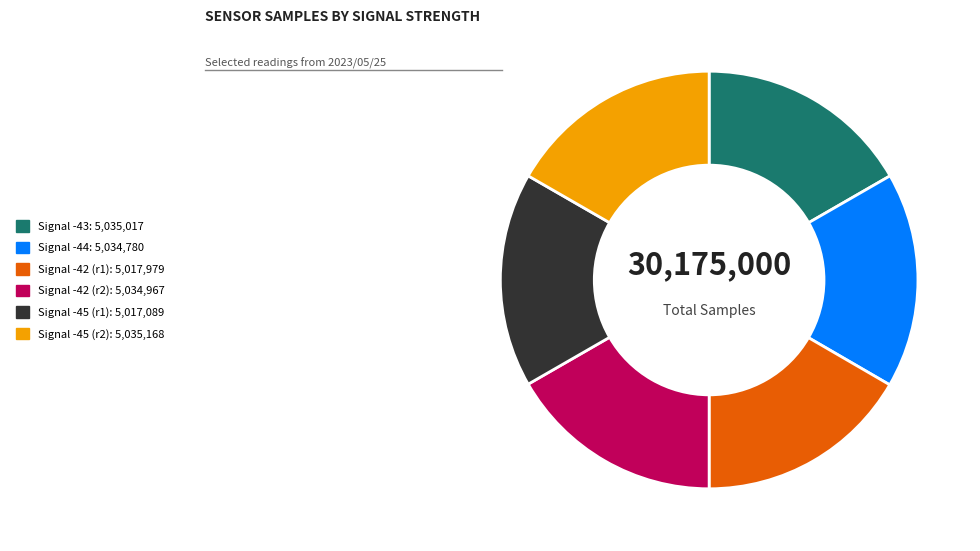

Is there any slice that represents more than half of the pie?

No